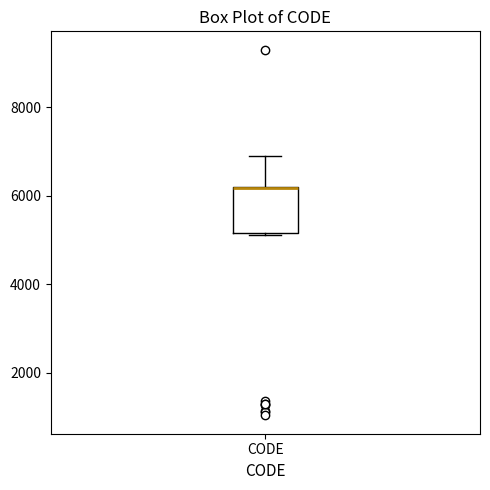

Read this box plot against the y-axis: the position of the median line, the range covered by the box, and the ends of both whiskers. The values are not printed on the chart, so give them approximately, as read against the axis.

median 6200 (drawn on the box's upper edge), box 5200 to 6200, whiskers 5200 to 7000